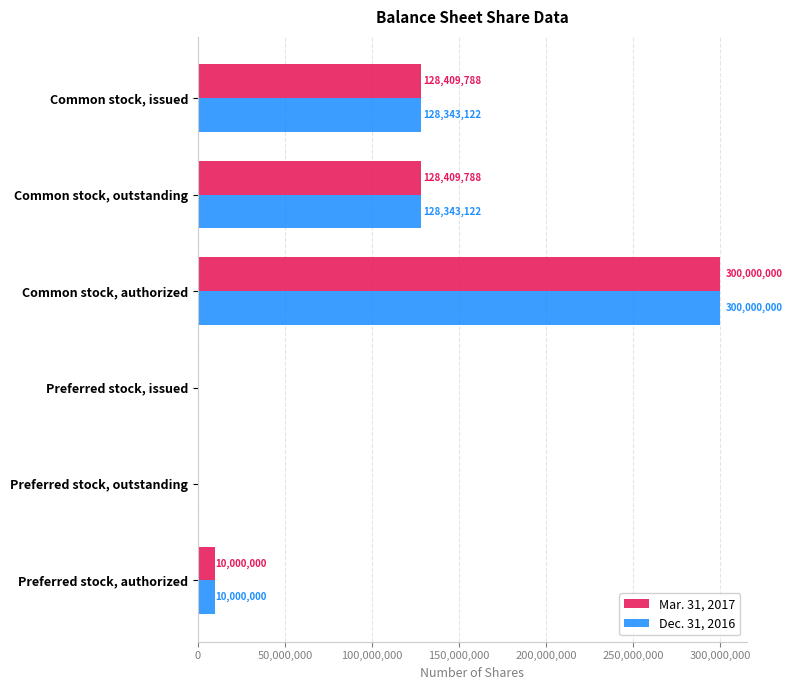

What is the sum of the Mar. 31, 2017 values at Common stock, authorized and Preferred stock, authorized?

310000000